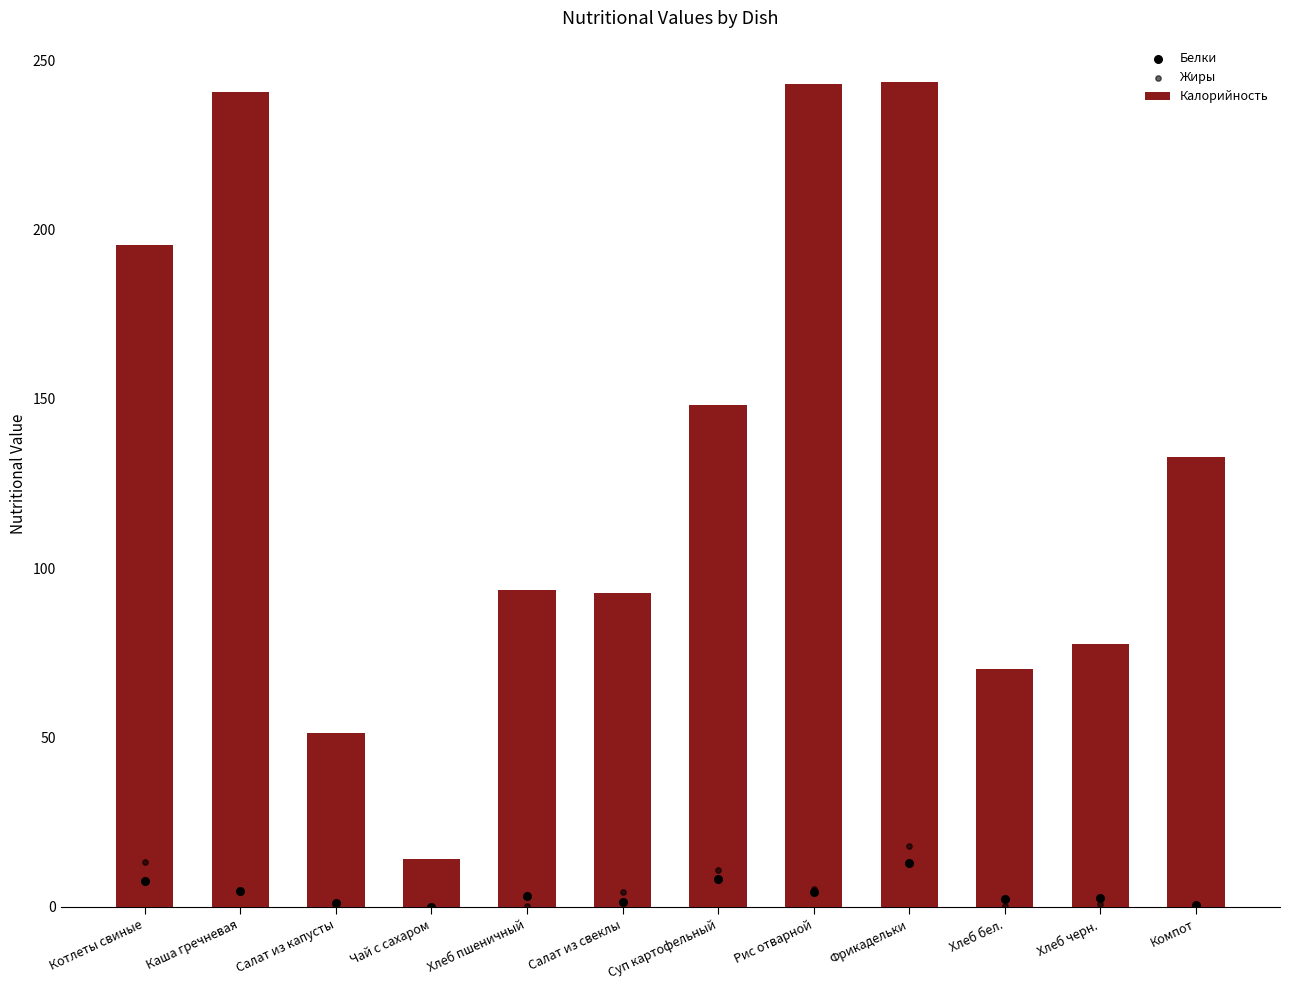

What are all the series names shown in the legend?

Калорийность, Белки, Жиры